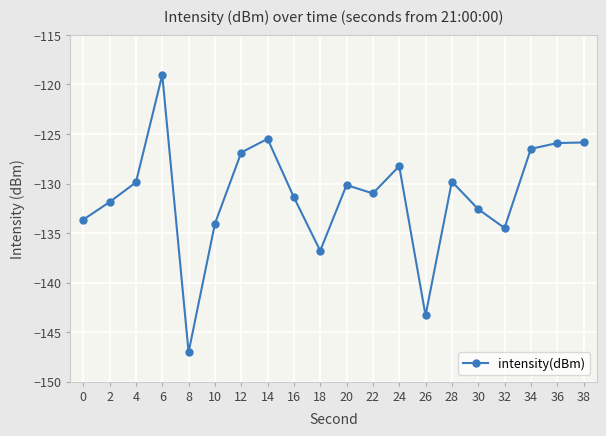

What is the smallest value displayed?

-147.0